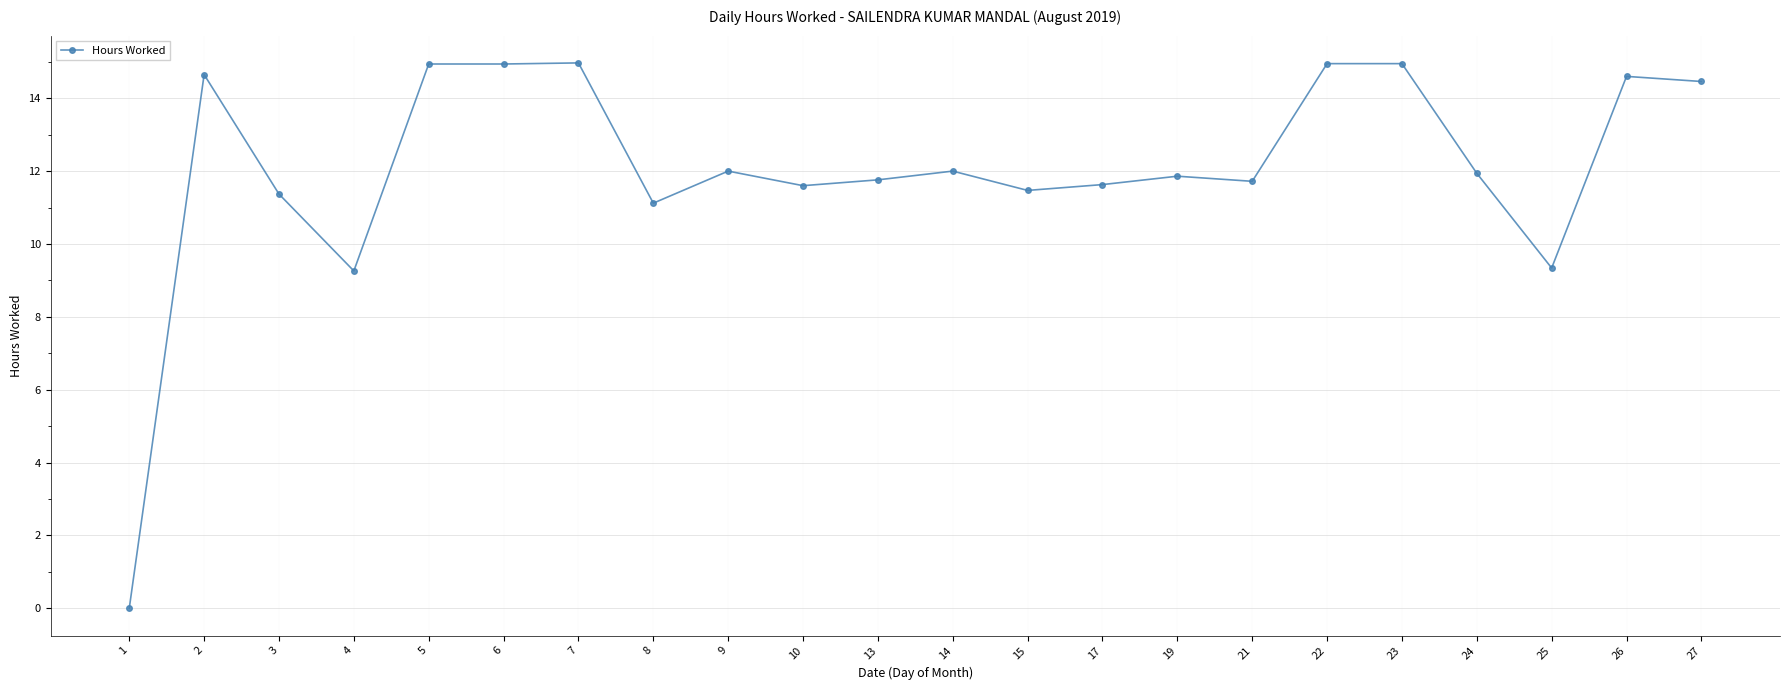

At which category does the data reach its first local peak?

2